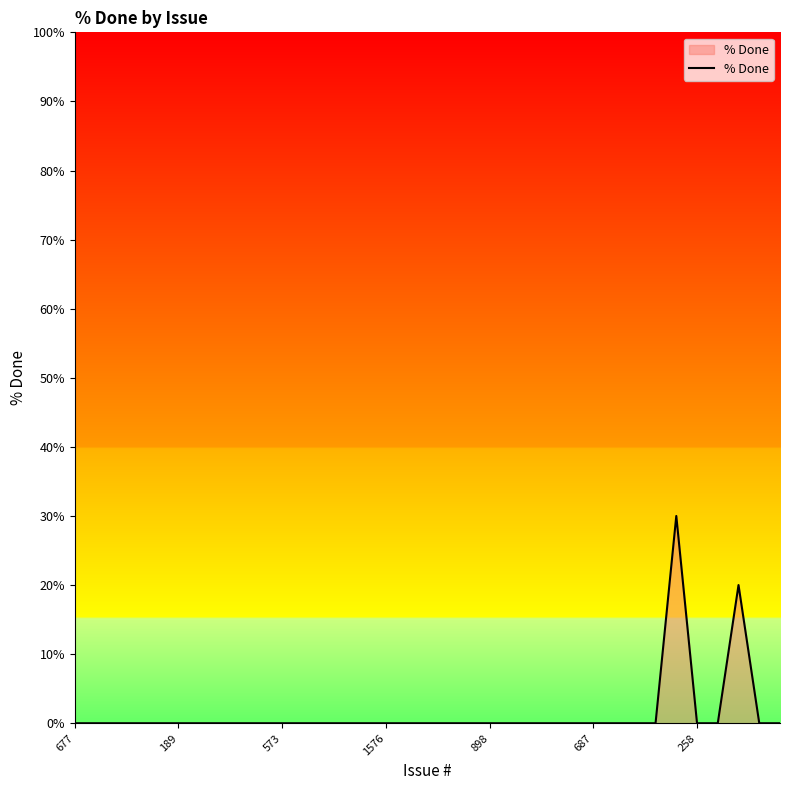

How many categories are shown in the chart?

35